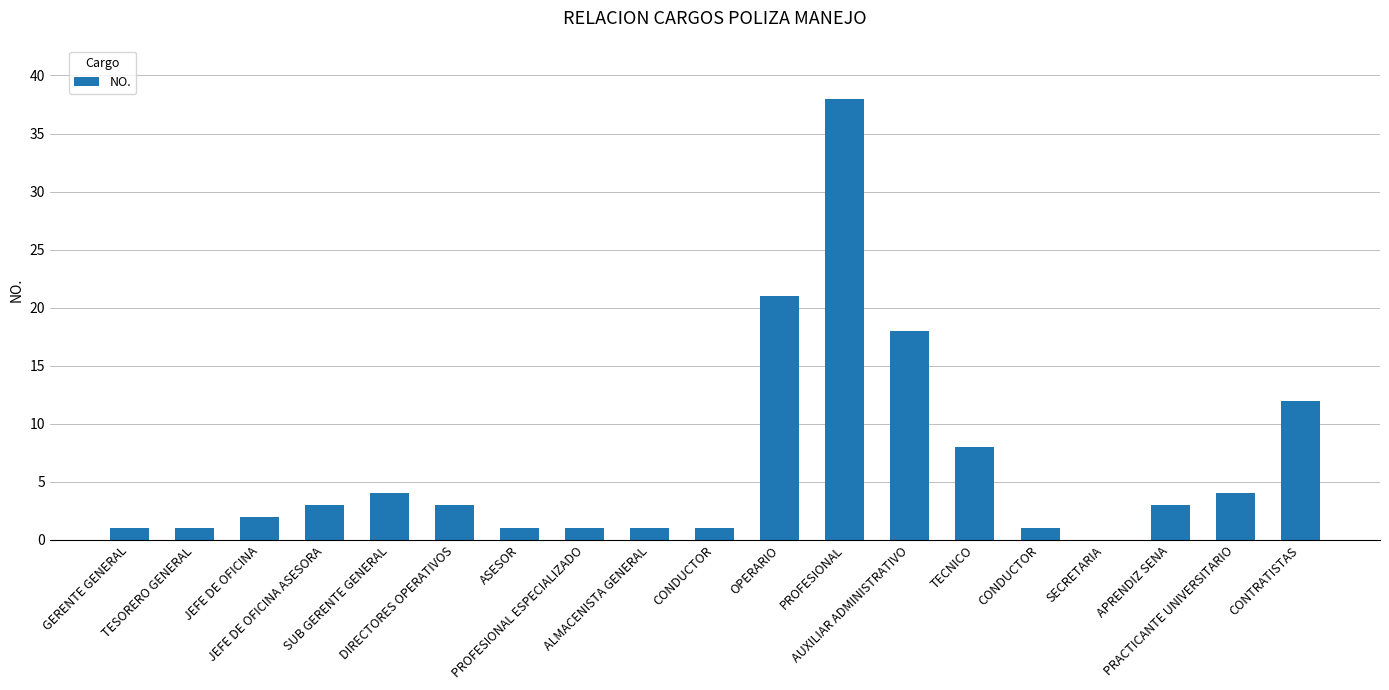

Approximately how many times larger is the value at SUB GERENTE GENERAL compared to TESORERO GENERAL?

4.0